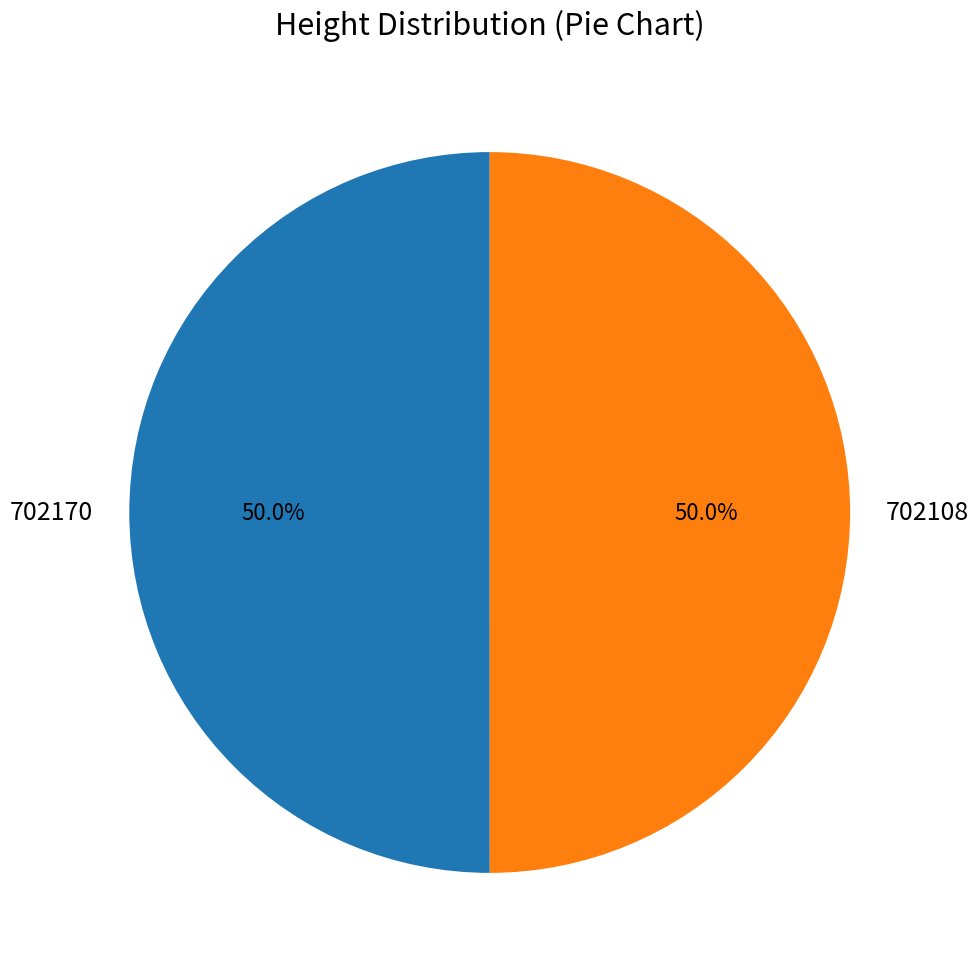

What is the ratio of the value at 702108 to the value at 702170?

1.0